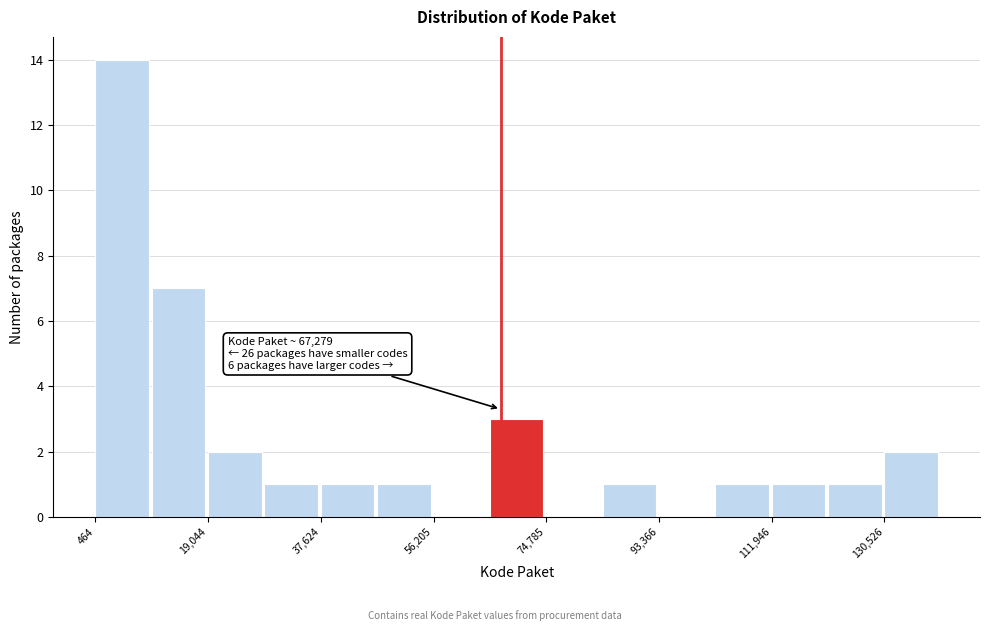

Which range on the x-axis has the tallest bar?

0 to 10000